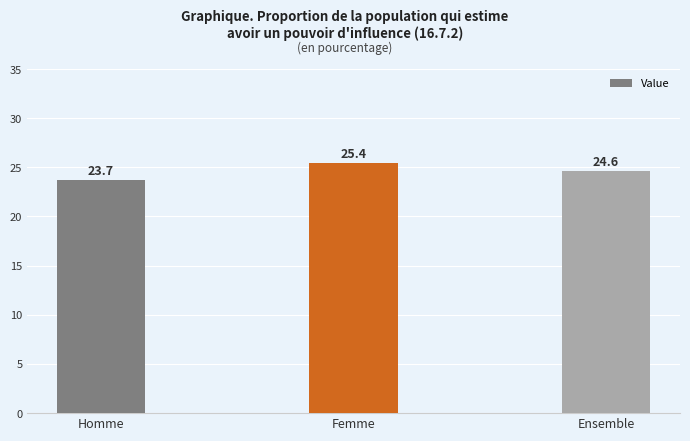

What is the value of the 1st bar from the left?

23.7